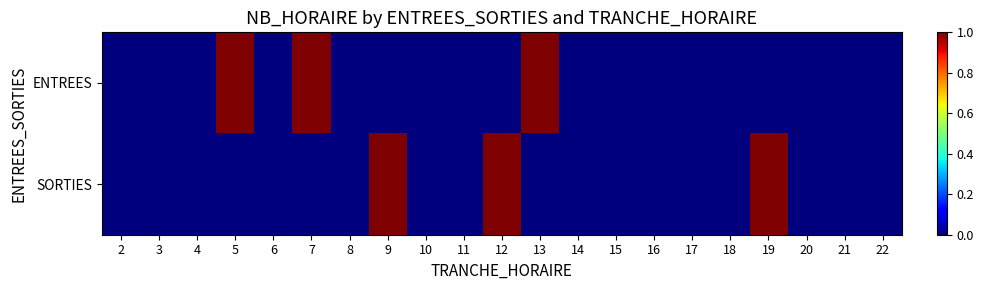

Which category has the highest value across all series?

5